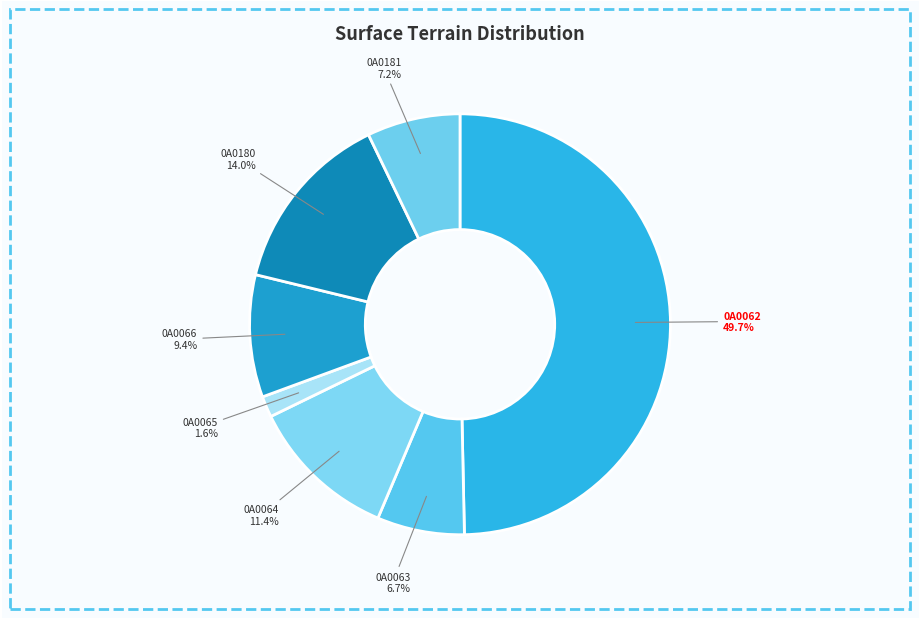

Does any single category account for the majority?

No